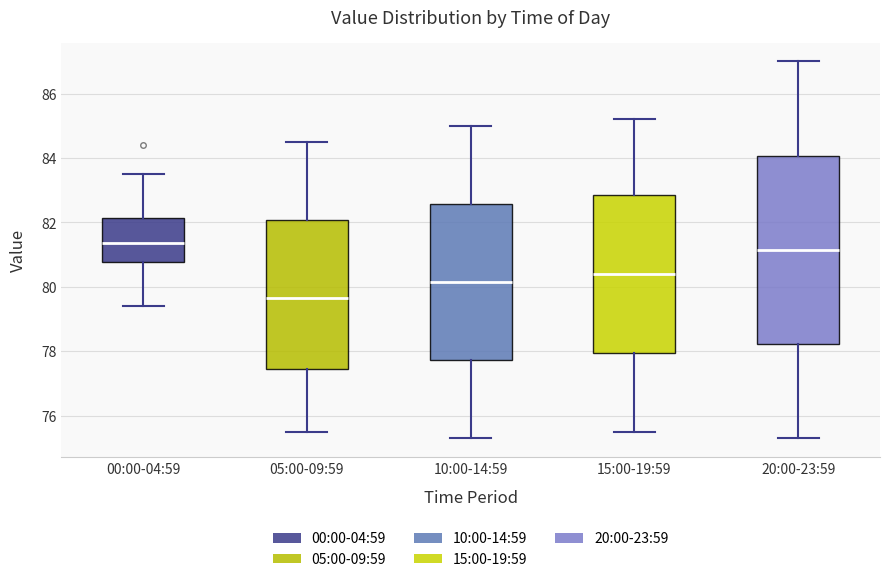

Reading left to right, transcribe this box plot: for each box, give where its median line is, the range the box spans, and where its two whiskers end, as read against the y-axis. The values are not printed on the chart, so give them approximately, as read against the axis.

00:00-04:59: median 81.4, box 80.8 to 82.2, whiskers 79.4 to 83.6
05:00-09:59: median 79.6, box 77.4 to 82.0, whiskers 75.6 to 84.6
10:00-14:59: median 80.2, box 77.8 to 82.6, whiskers 75.4 to 85.0
15:00-19:59: median 80.4, box 78.0 to 82.8, whiskers 75.6 to 85.2
20:00-23:59: median 81.2, box 78.2 to 84.0, whiskers 75.4 to 87.0